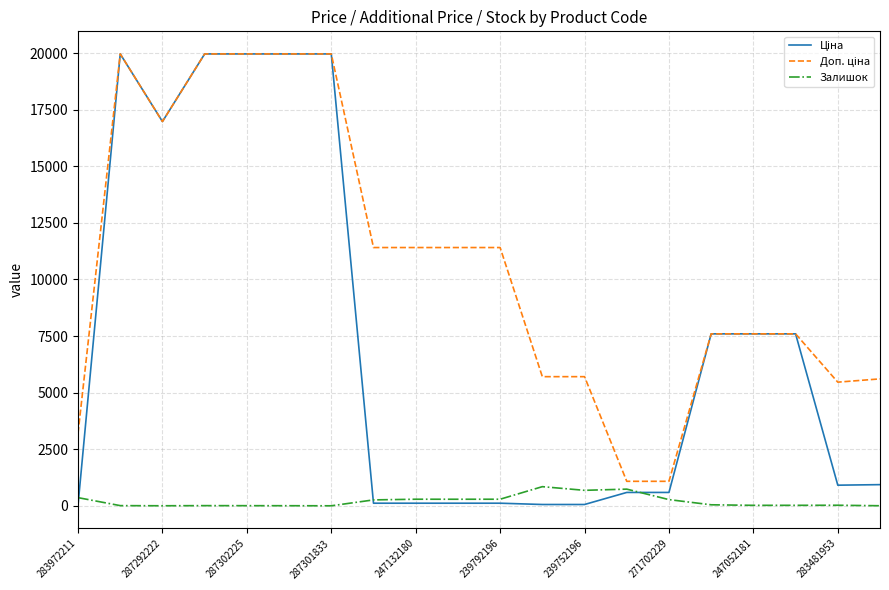

What is the maximum value shown in the chart?

19964.2